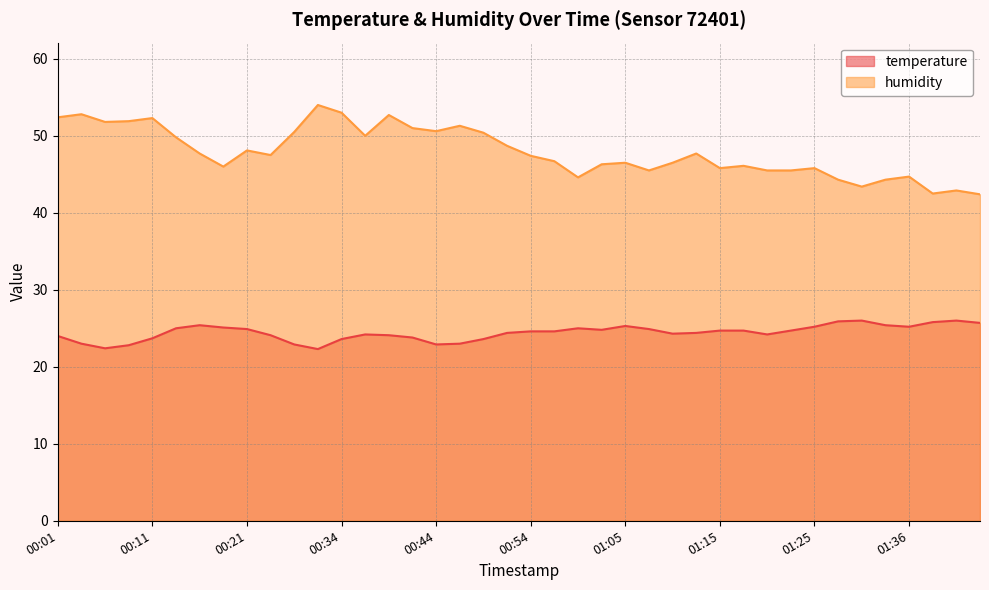

At which category is the sum across all series the highest?

00:39